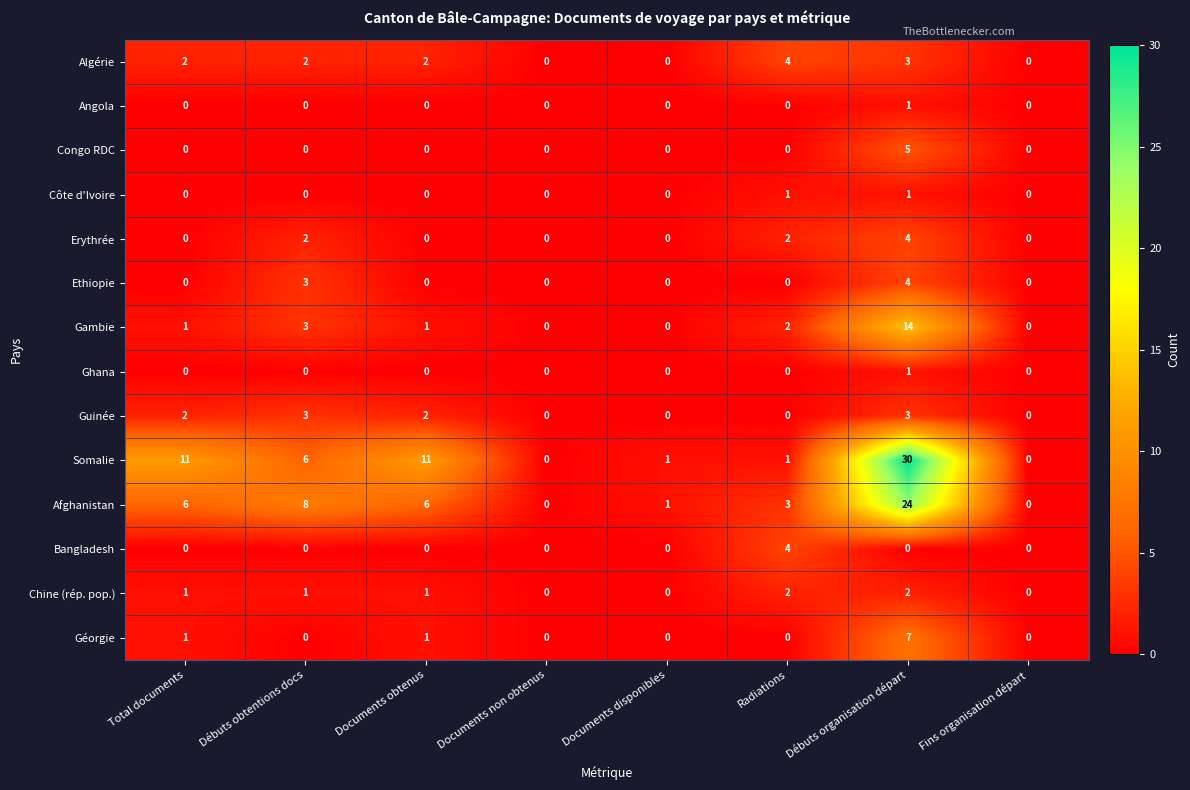

Which series has the largest range (max minus min)?

Somalie